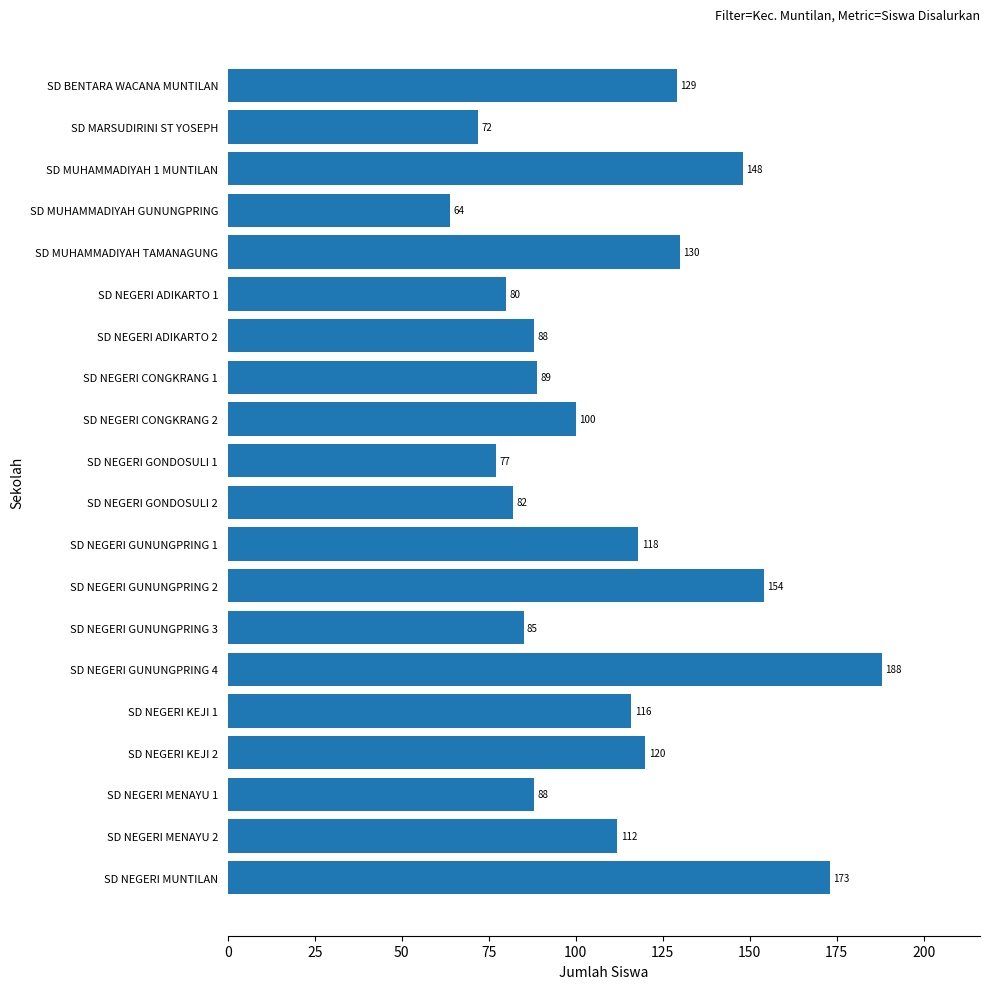

Which has a higher value, SD BENTARA WACANA MUNTILAN or SD MUHAMMADIYAH GUNUNGPRING?

SD BENTARA WACANA MUNTILAN